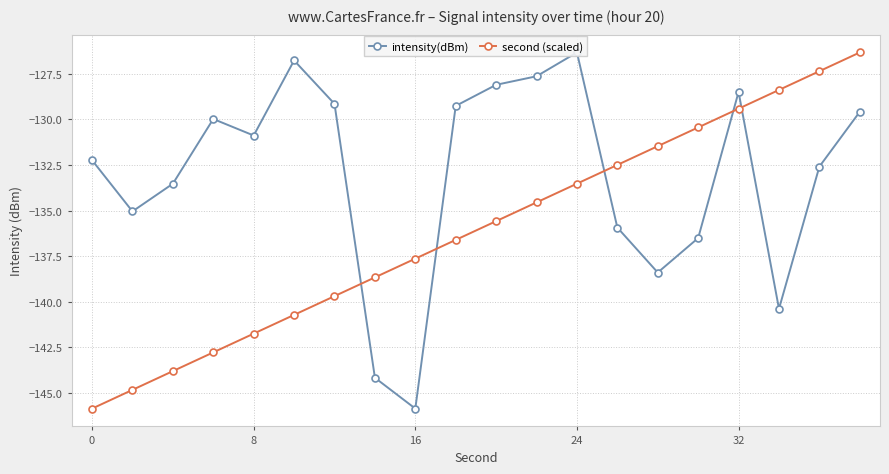

What is the highest value of the intensity(dBm) series?

-126.3